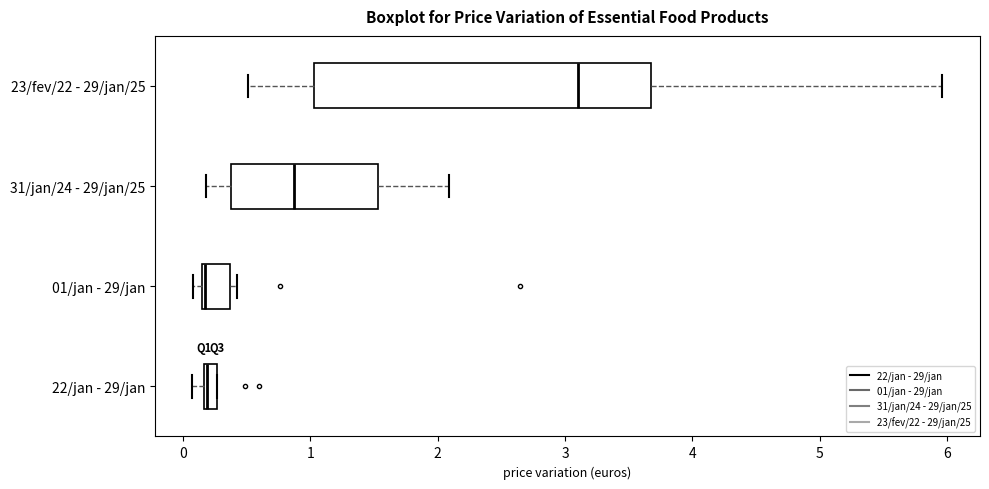

Where is the left edge of the box for 01/jan - 29/jan on the x-axis? The values are not printed on the chart, so give them approximately, as read against the axis.

0.1